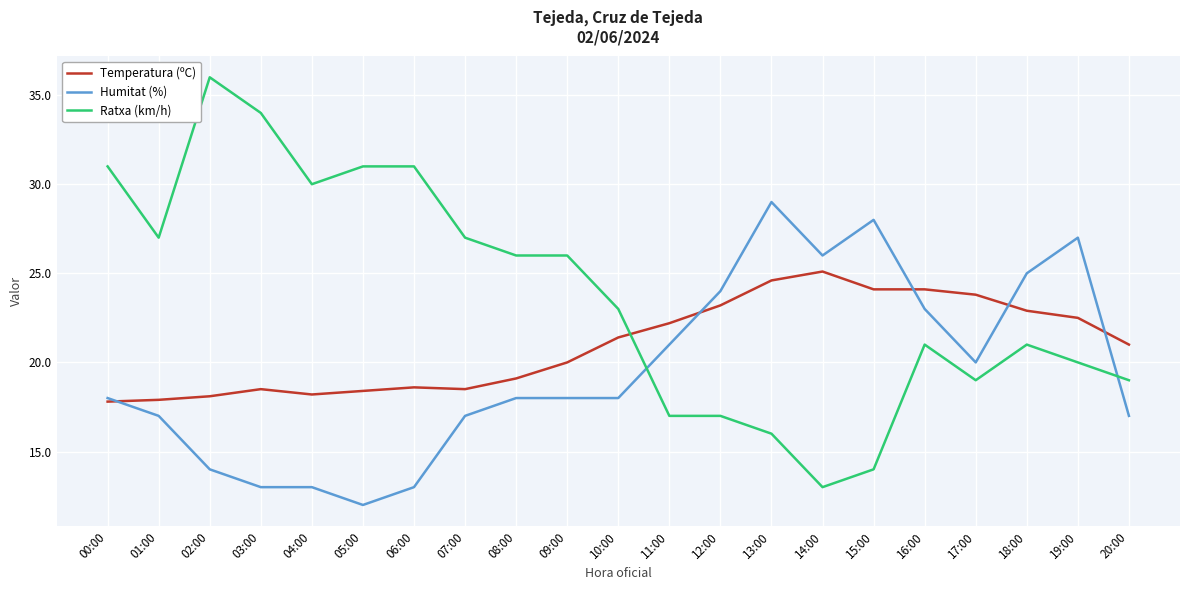

Rank the series at 18:00 from highest to lowest value.

Humitat (%), Temperatura (ºC), Ratxa (km/h)